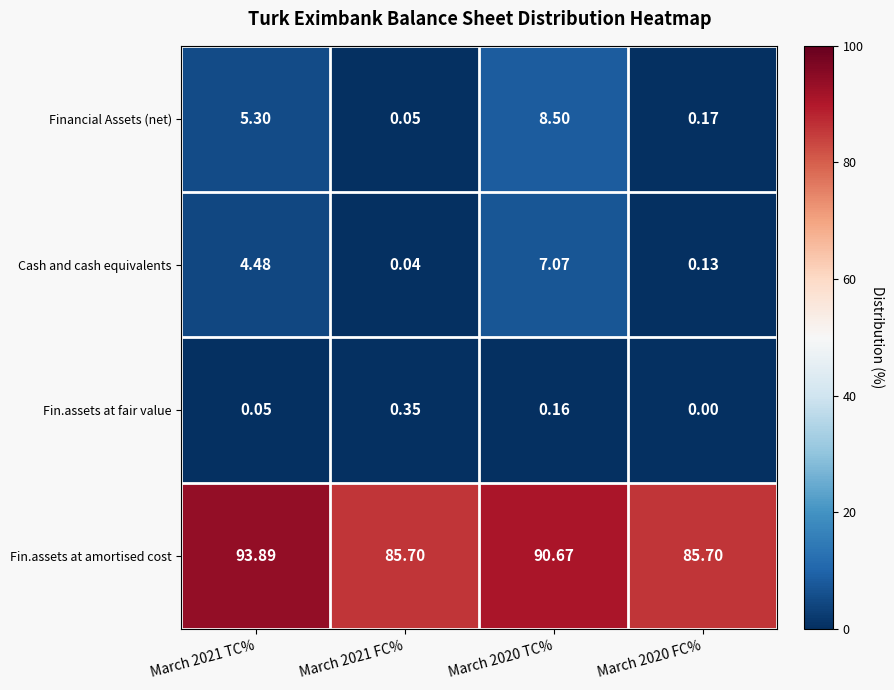

How many values in the Cash and cash equivalents series exceed 4?

2